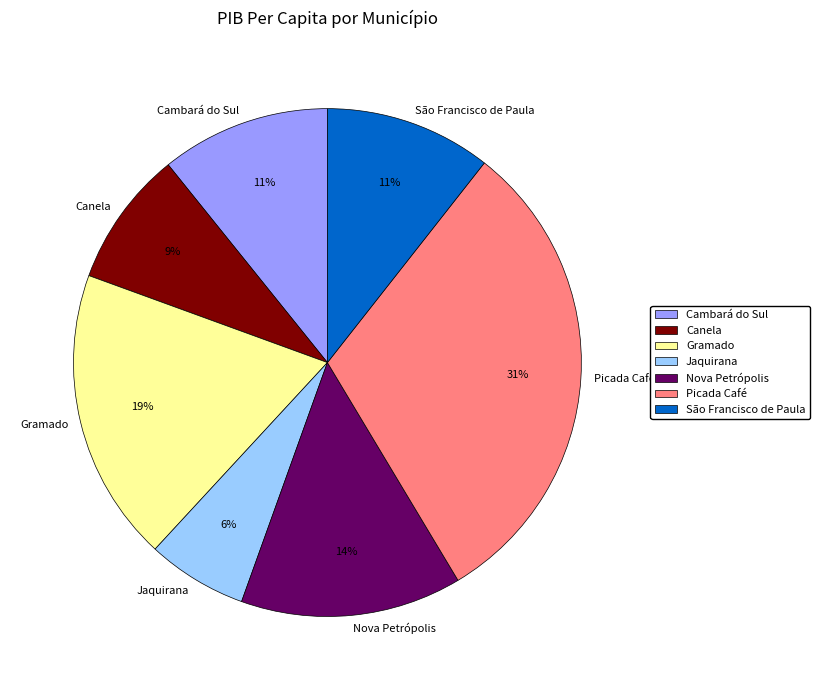

To the nearest percent, what portion does Jaquirana represent?

6%